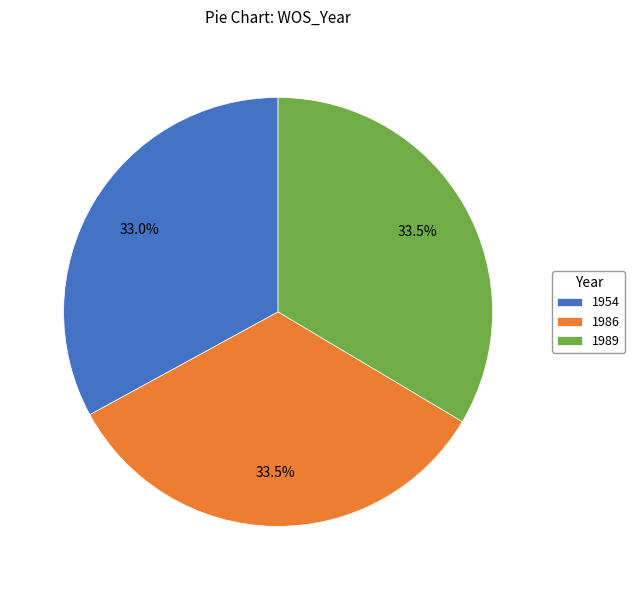

Does 1989 represent more than half of the total?

No